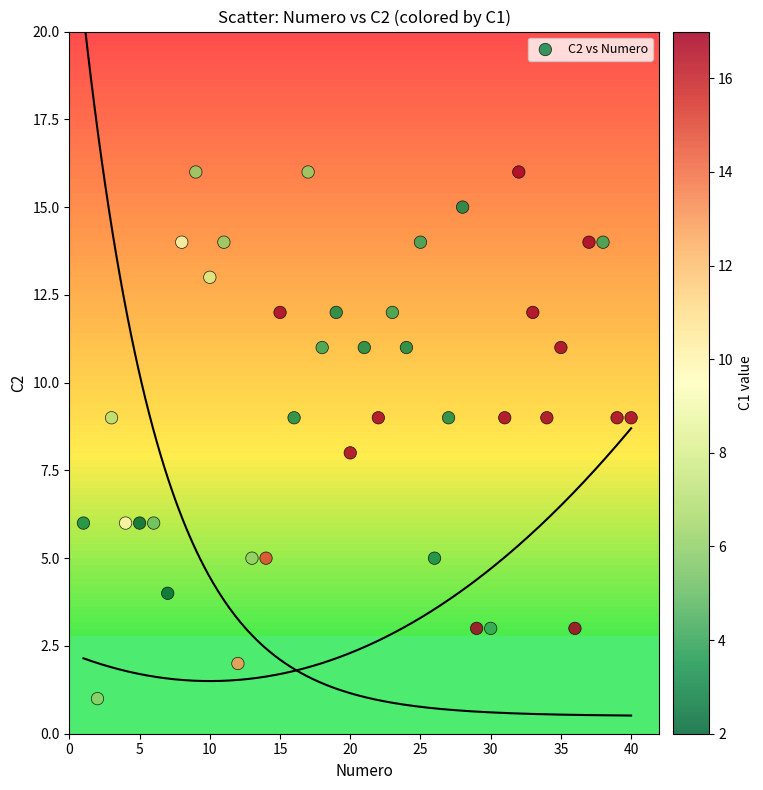

What is the range of Y values (max minus min)?

15